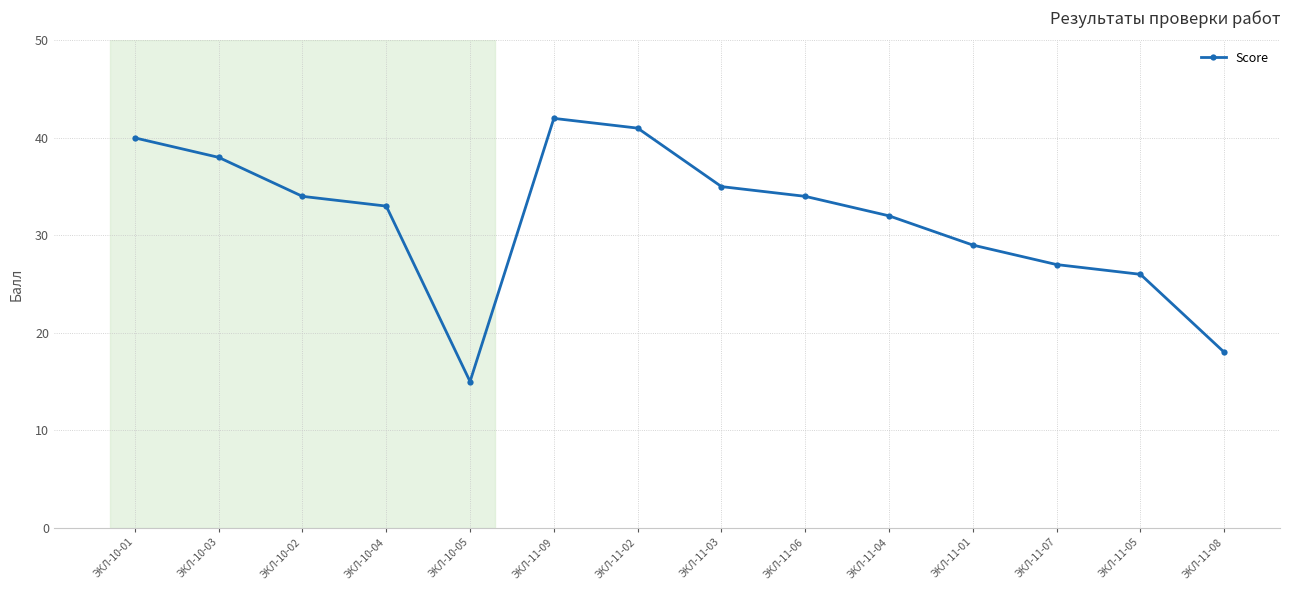

Count the number of categories in the chart.

14